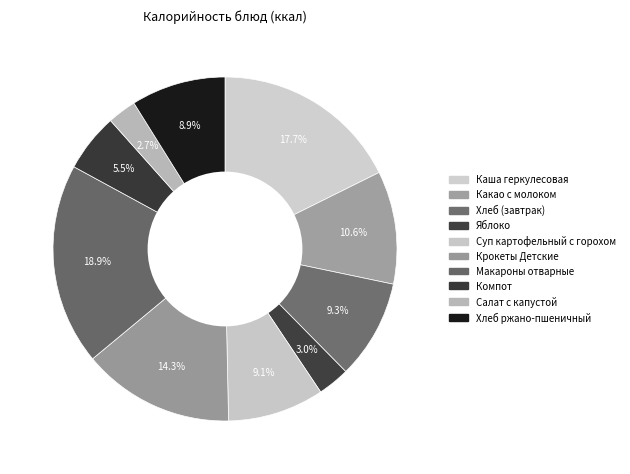

The Яблоко slice represents 3% of the pie. True or false?

True